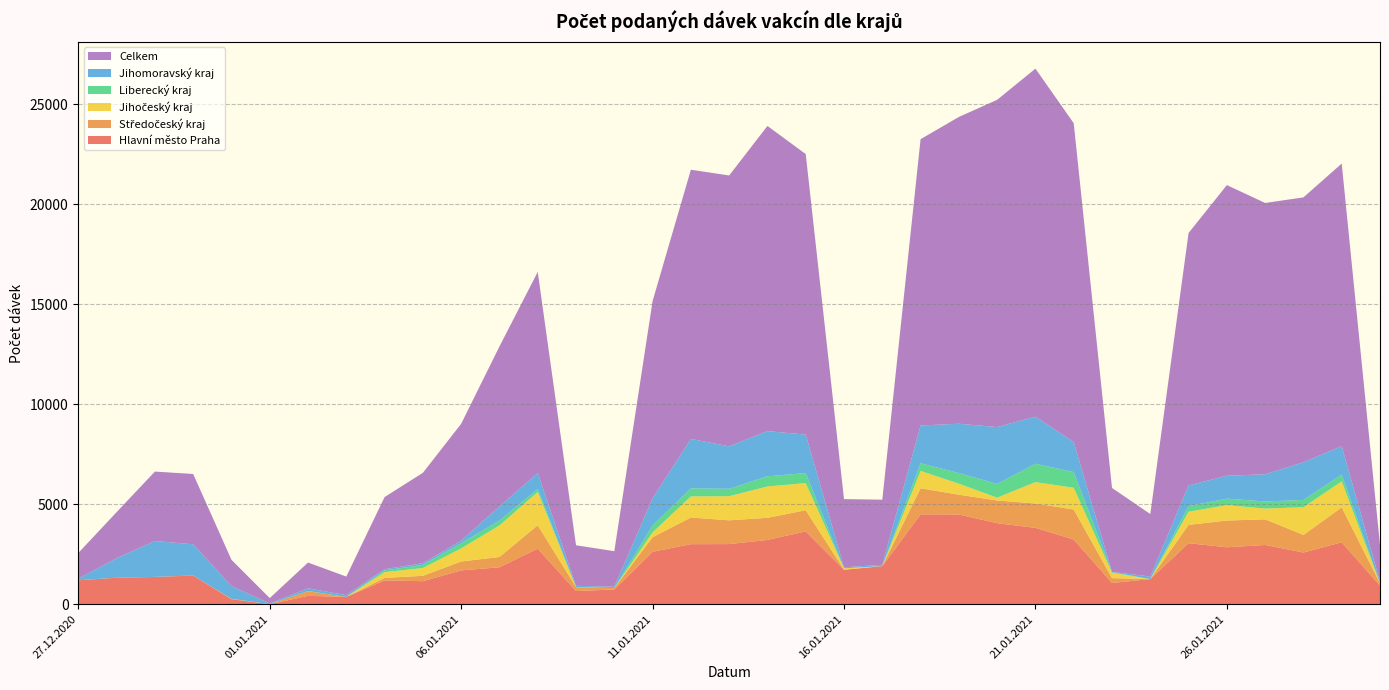

Reading left to right, list all the values displayed in this chart.

Hlavní město Praha: 1197	1325	1363	1435	252	3	420	365	1188	1152	1691	1847	2779	658	740	2621	3002	3006	3213	3641	1724	1902	4494	4485	4051	3818	3235	1062	1257	3051	2846	2962	2584	3097	929
Středočeský kraj: 2	0	3	0	18	1	235	0	127	268	445	515	1169	195	66	727	1333	1188	1107	1056	0	1	1301	990	1134	1216	1500	243	0	914	1337	1281	881	1743	115
Jihočeský kraj: 1	0	1	1	0	1	3	1	288	390	656	1576	1664	6	1	245	1054	1205	1566	1357	72	0	868	550	141	1071	1086	267	1	657	771	538	1384	1300	8
Liberecký kraj: 2	0	0	0	0	0	1	0	84	157	255	244	152	0	0	342	403	371	508	503	0	0	381	534	685	918	784	30	0	282	325	355	362	341	0
Jihomoravský kraj: 74	976	1794	1559	639	31	138	89	65	82	132	704	794	60	70	1362	2470	2122	2259	1924	50	69	1889	2463	2844	2351	1503	13	126	1035	1142	1360	1885	1421	76
Celkem: 1286	2303	3470	3515	1313	271	1287	927	3606	4519	5841	7997	10051	2028	1774	9857	13456	13538	15253	14019	3408	3254	14311	15334	16358	17396	15935	4198	3125	12617	14528	13561	13239	14123	1829